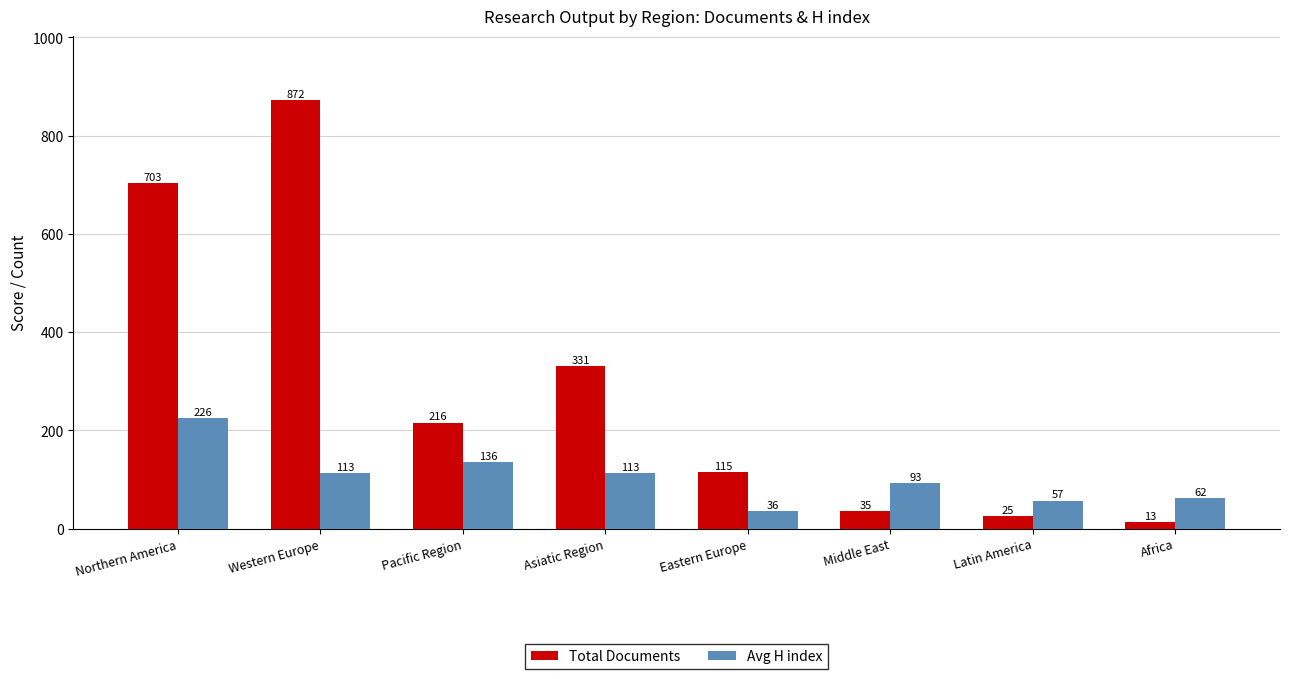

Which series has the widest spread of values?

Total Documents